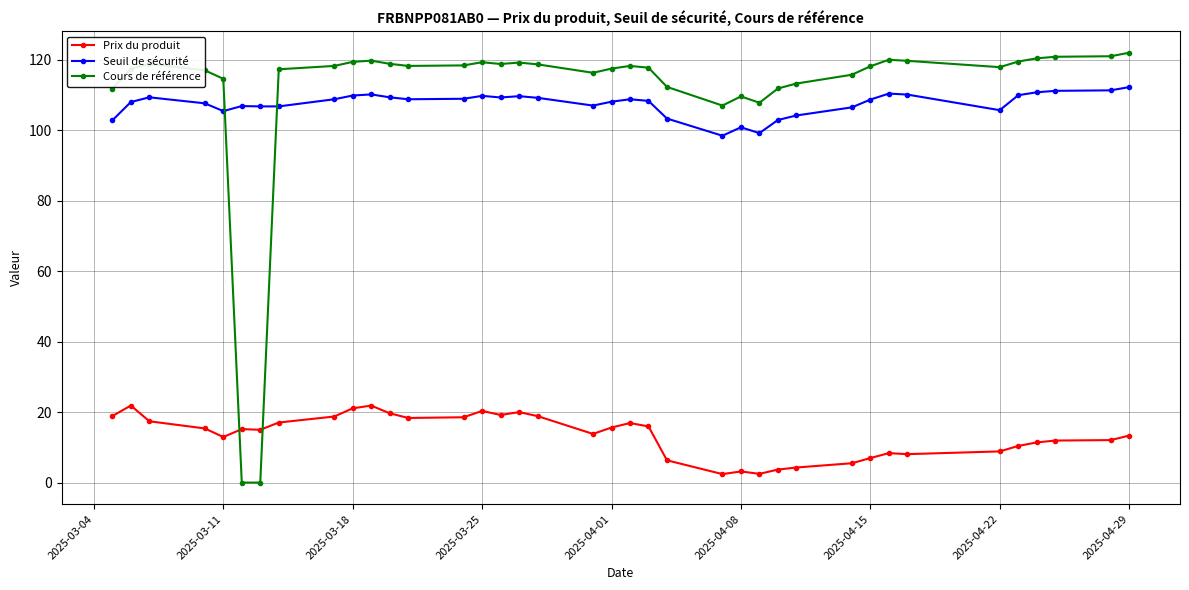

How many values in Cours de référence are above zero?

36